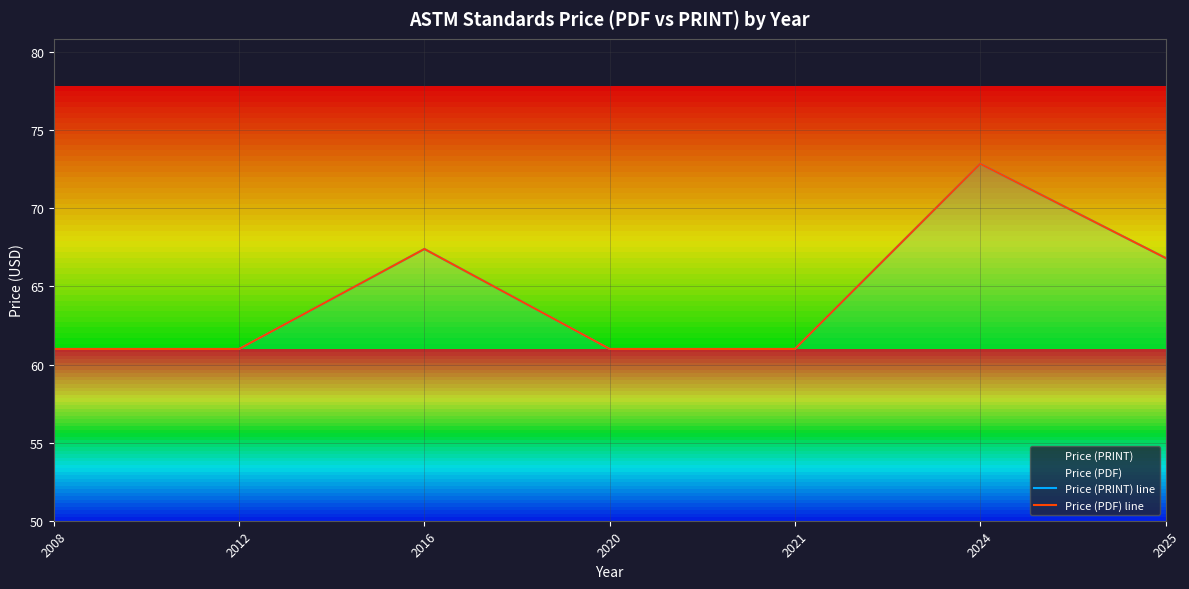

What is the smallest value displayed?

61.0